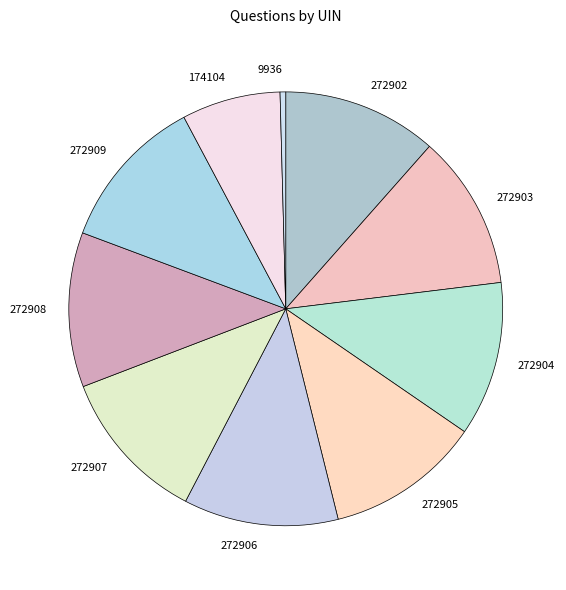

Is there a majority slice in this chart?

No